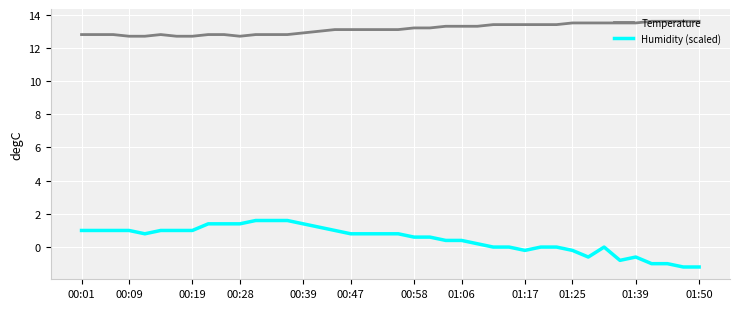

What is the difference between the maximum and minimum values in the Temperature series?

0.9